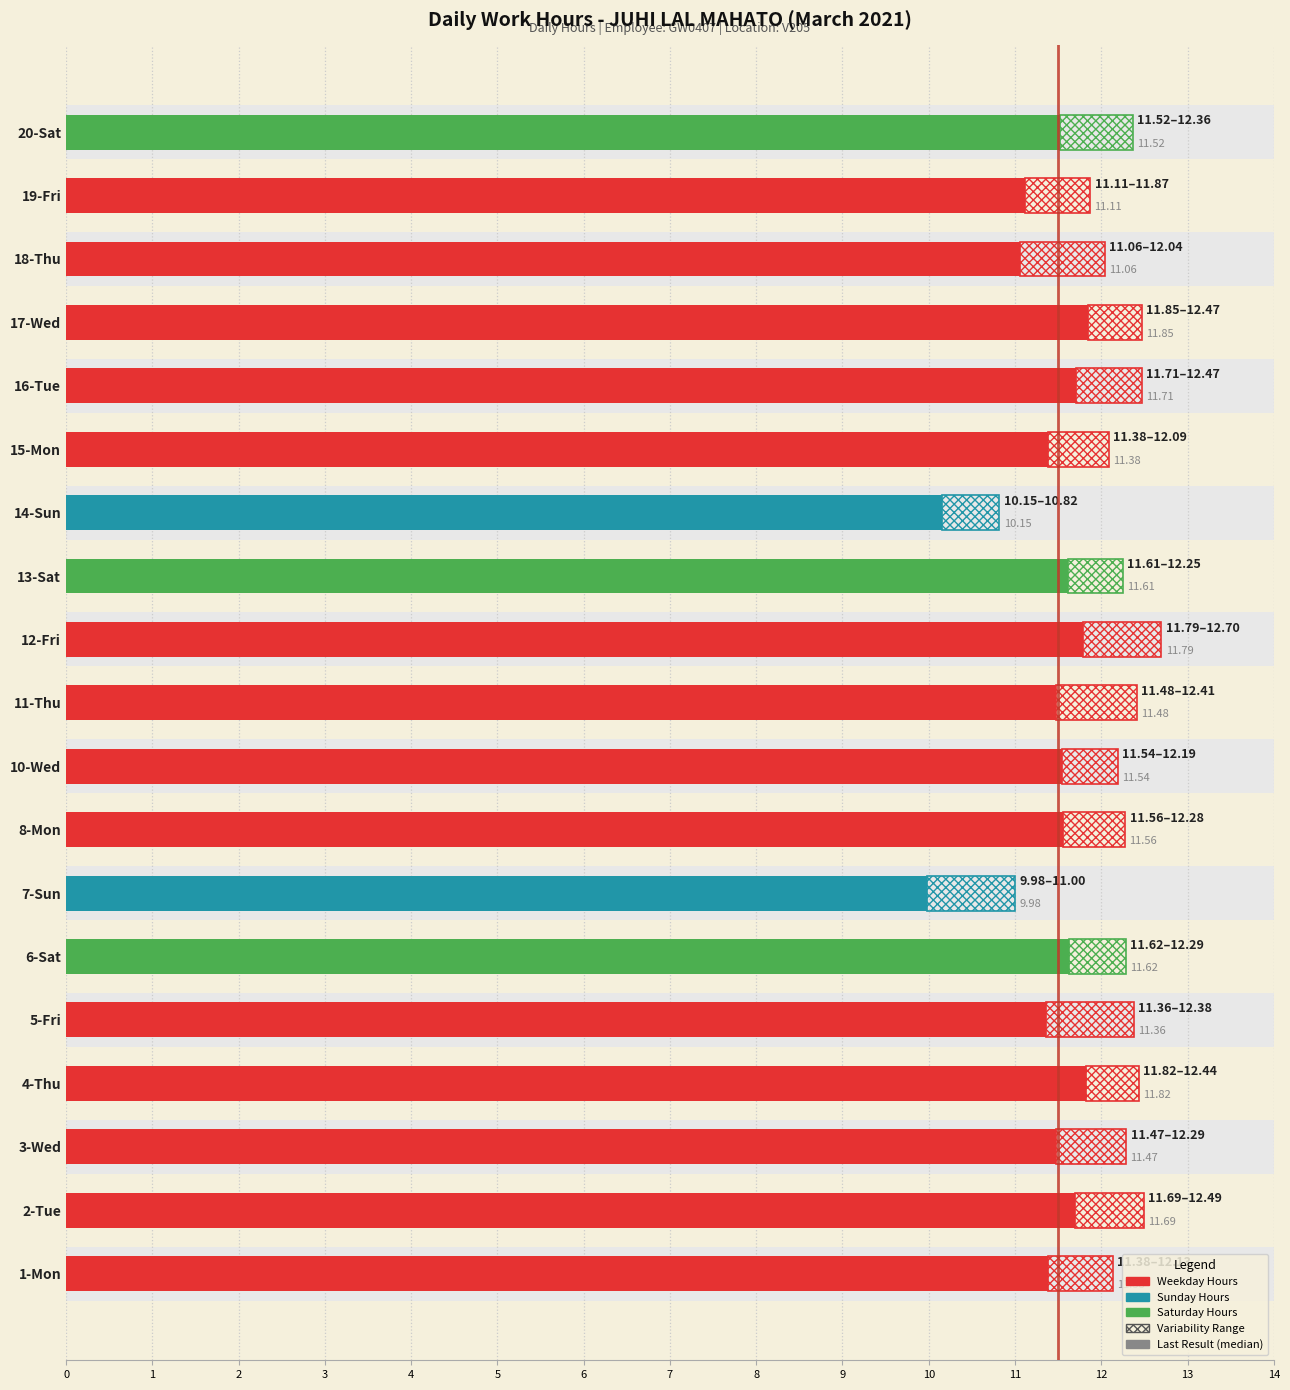

True or false: the data shows 2.5 at 4.

False